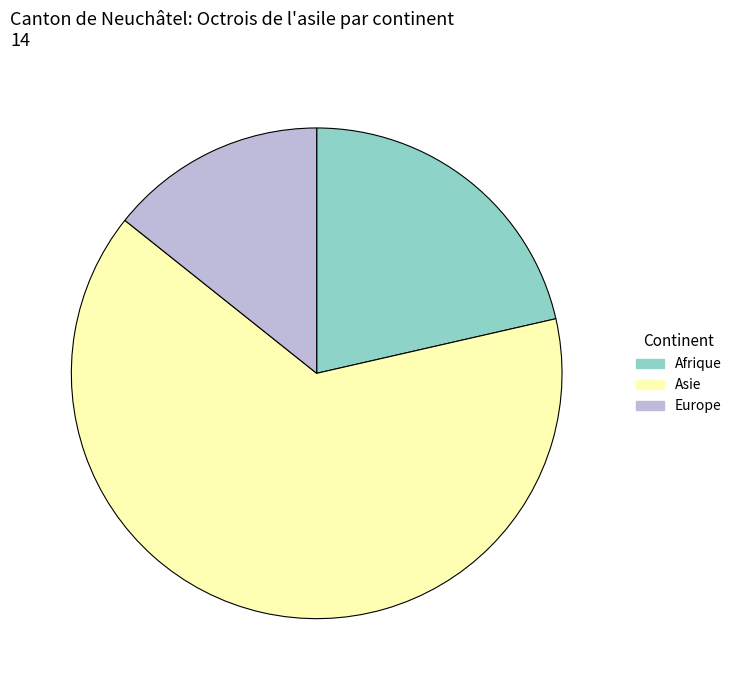

Is Asie the majority of the pie?

Yes